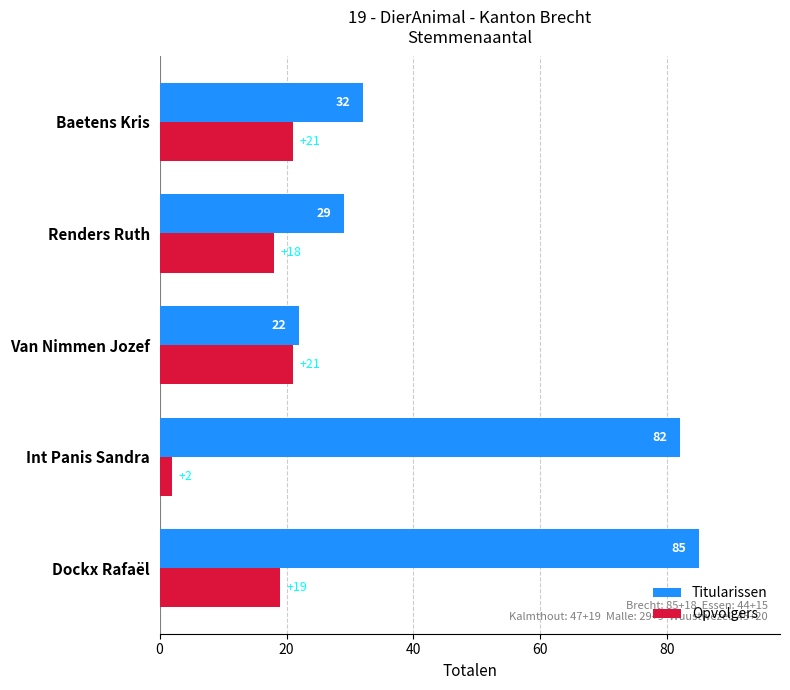

Is it true that Opvolgers equals 27 at Renders Ruth?

False